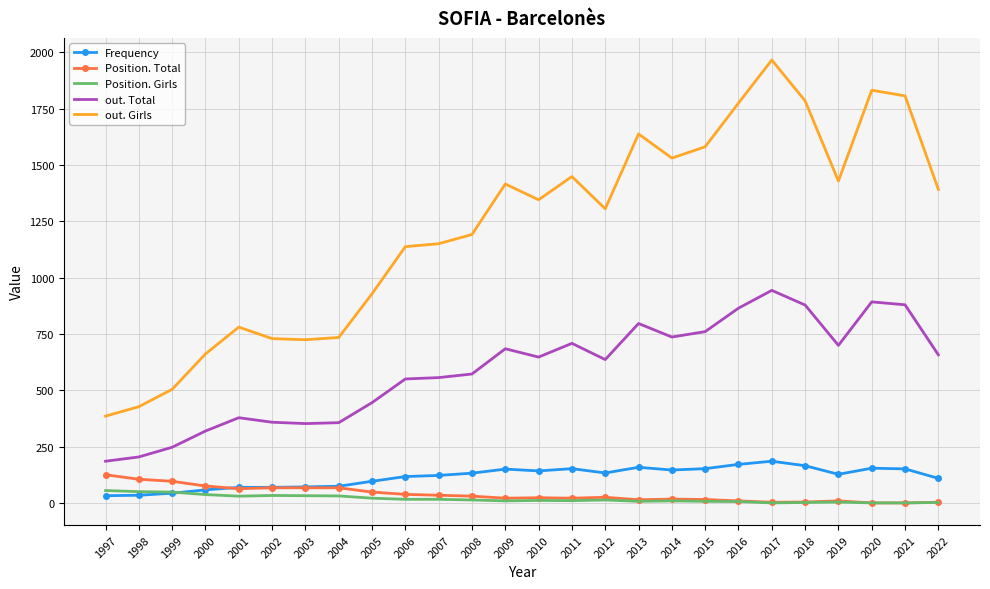

At how many categories does at least one series exceed 1085?

17